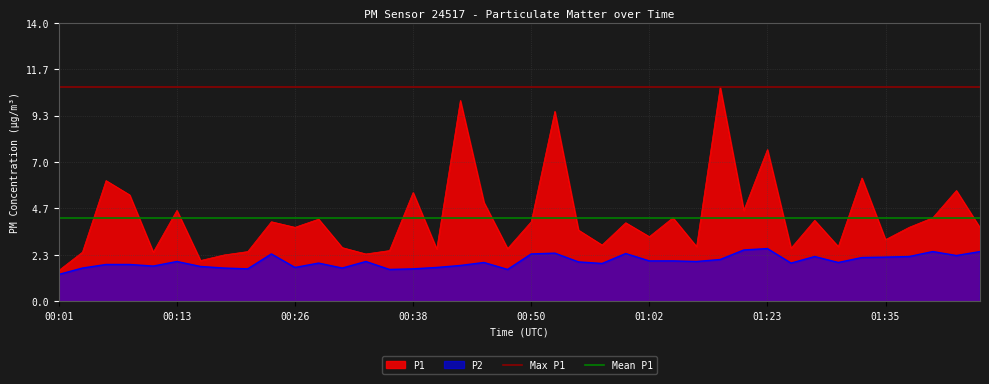

At which label does P1 reach its minimum?

00:01